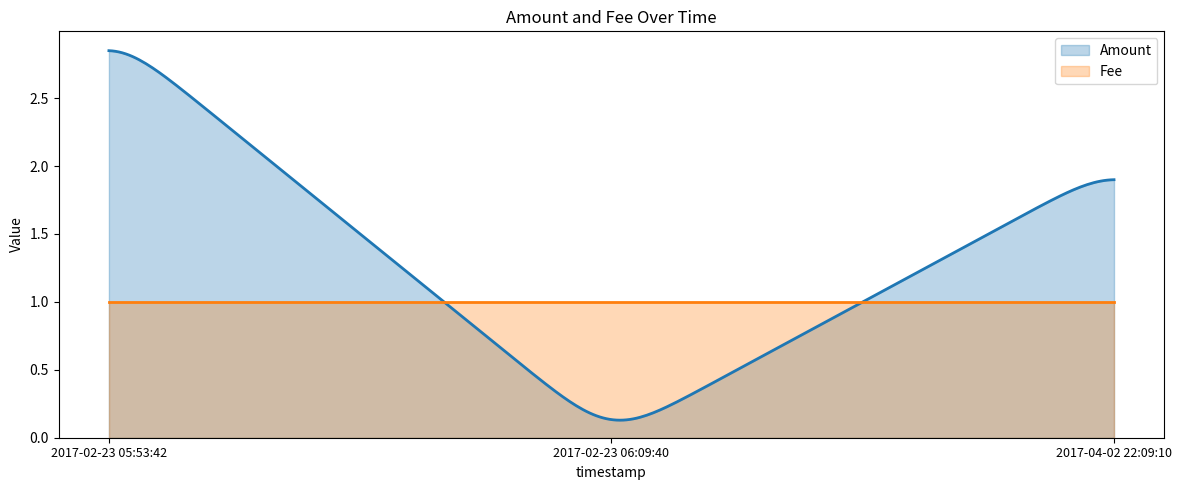

Does the chart have visible grid lines?

No